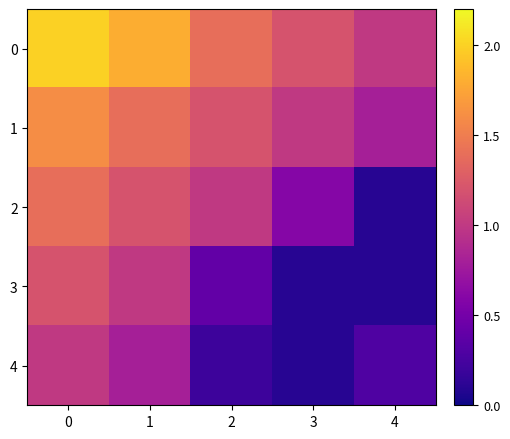

What is the minimum value shown in the chart?

0.1